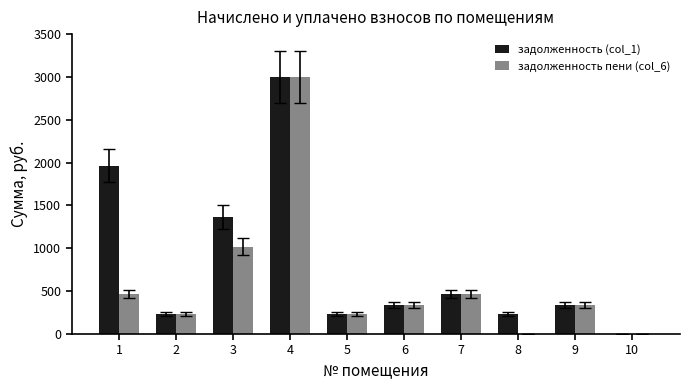

Which series changed the most between 2 and 3?

задолженность (col_1)